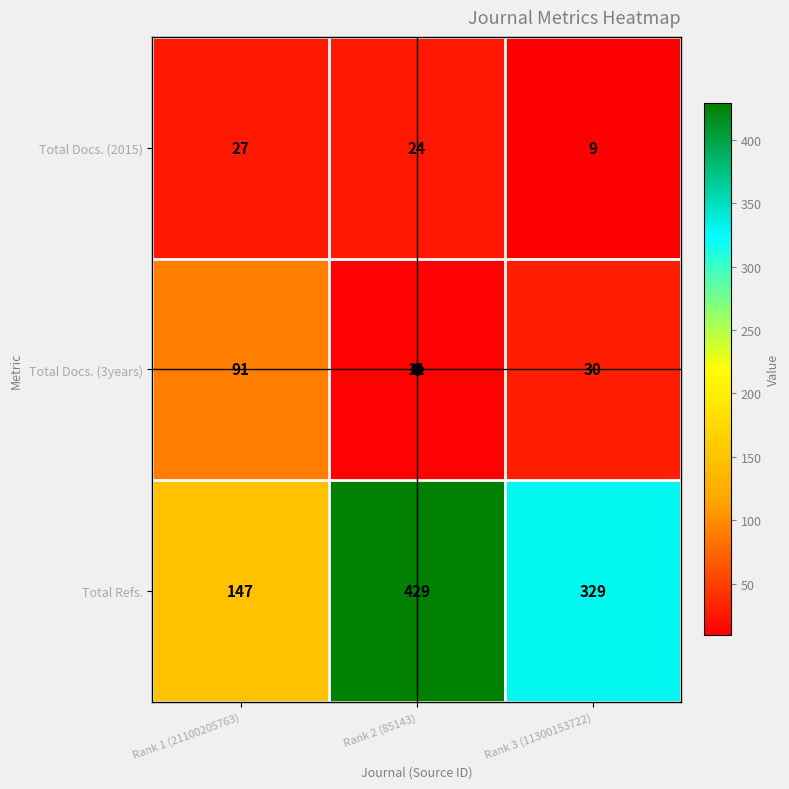

Count the number of categories in the chart.

3